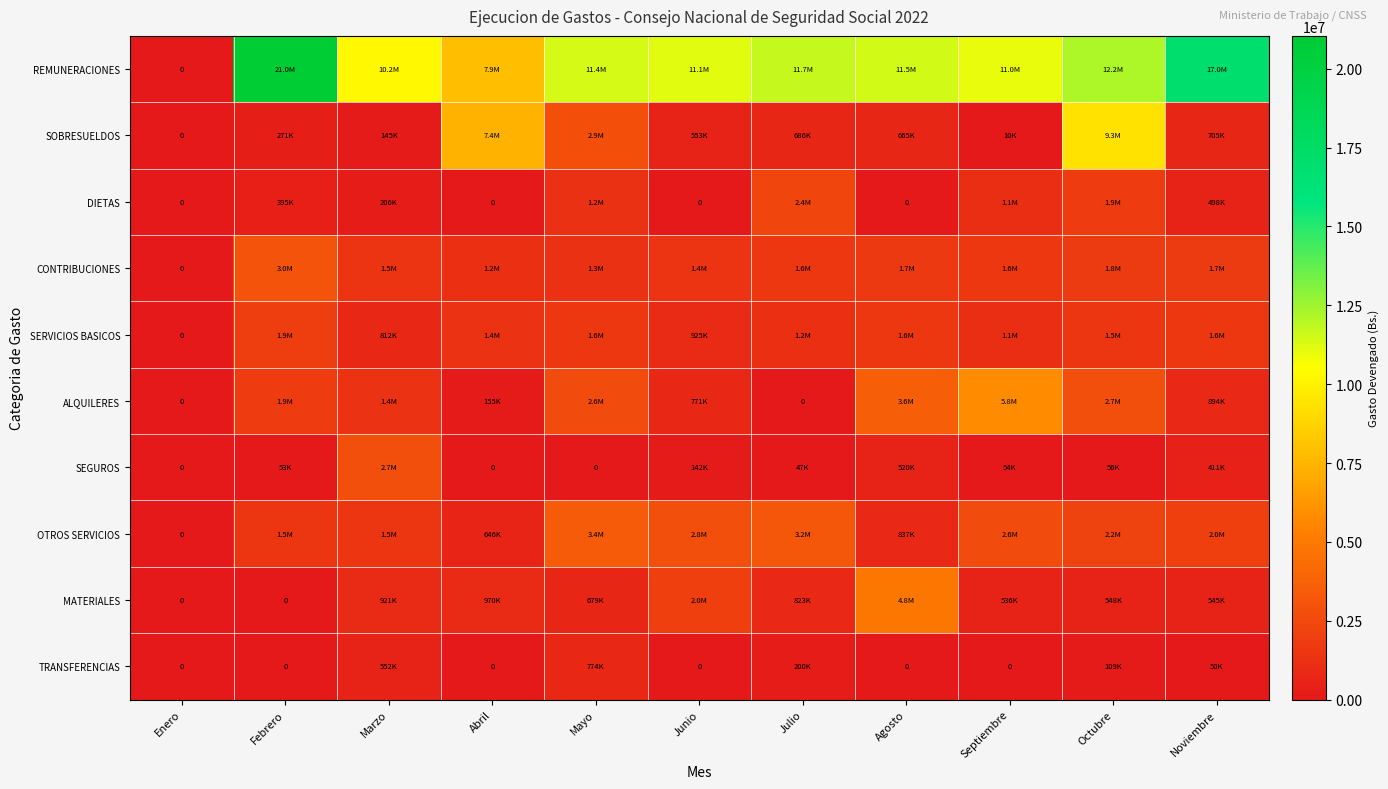

Between Marzo and Septiembre, which series saw the biggest shift?

ALQUILERES